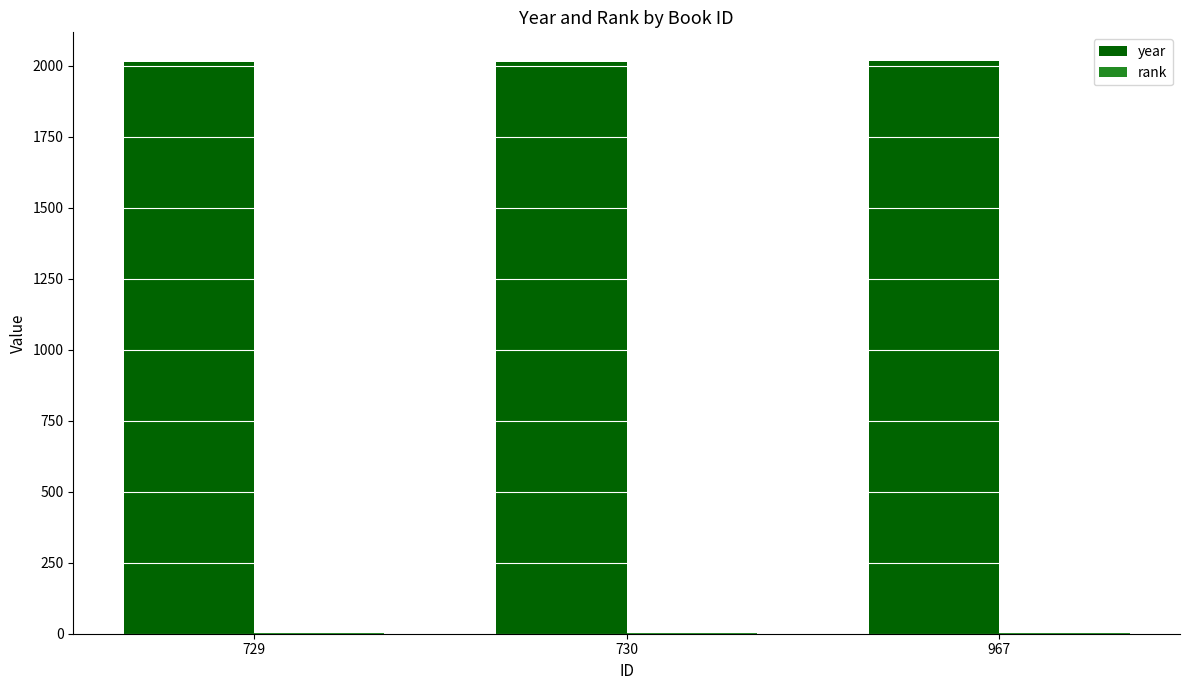

Which series has the largest total across all categories?

year